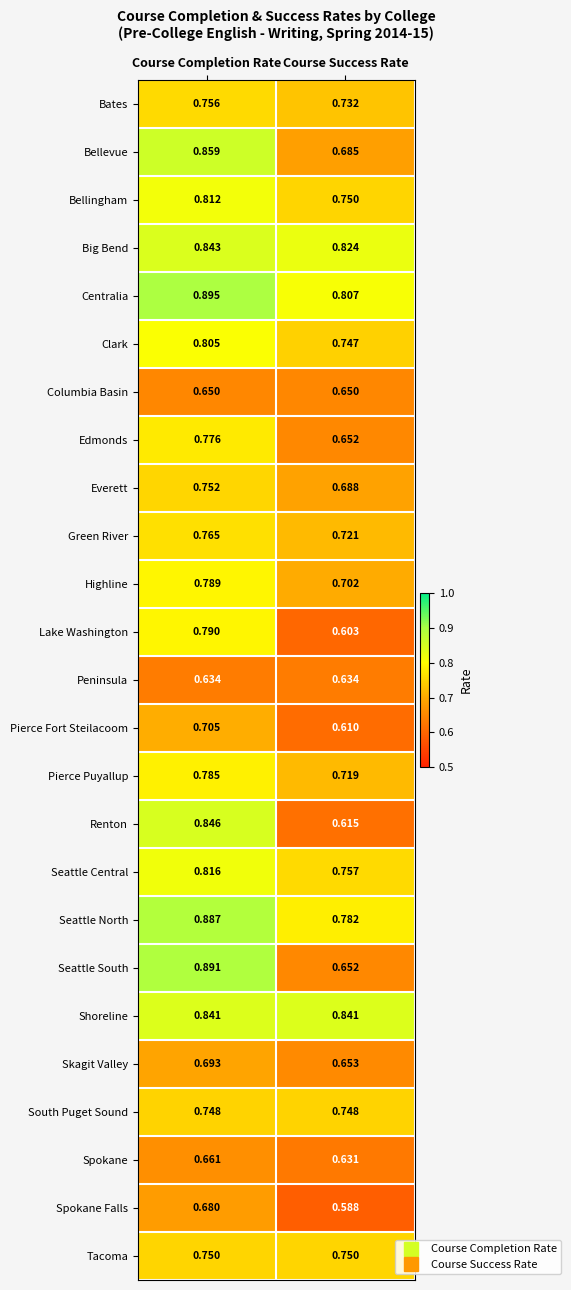

Rank the categories by Pierce Puyallup value from lowest to highest.

Course Success Rate, Course Completion Rate